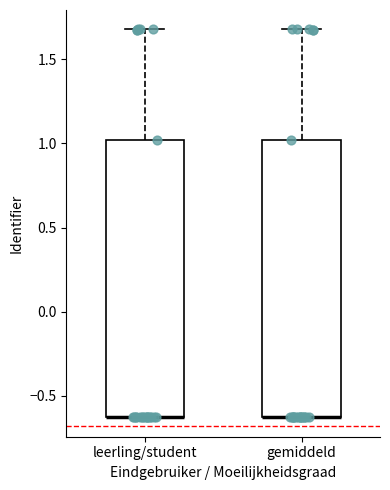

Where is the upper edge of the box for gemiddeld on the y-axis? The values are not printed on the chart, so give them approximately, as read against the axis.

1.00